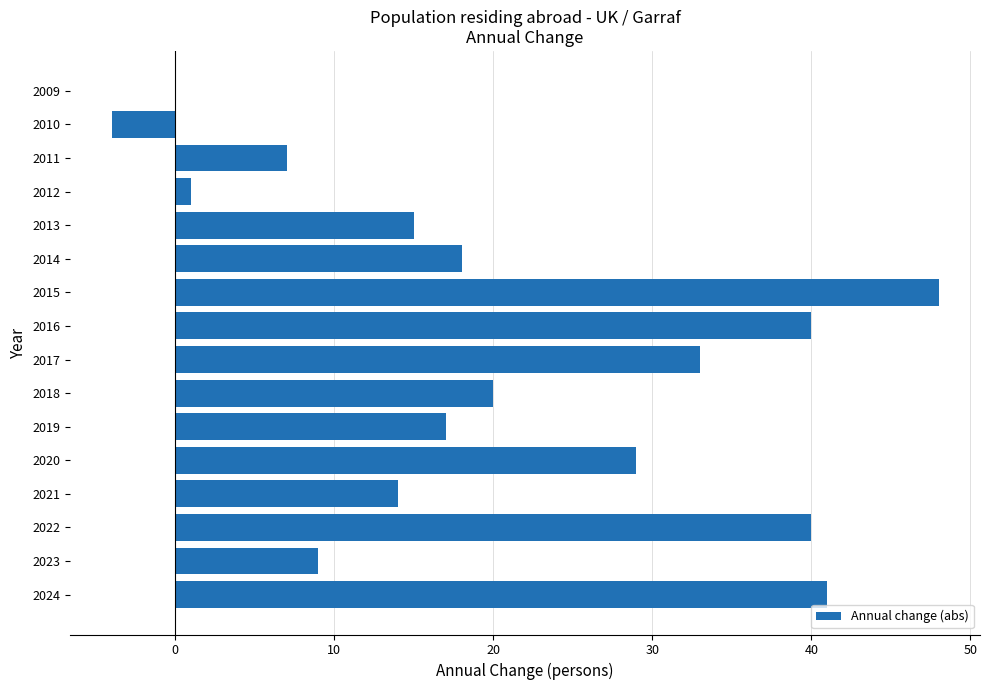

Which has a higher value, 2011 or 2023?

2023